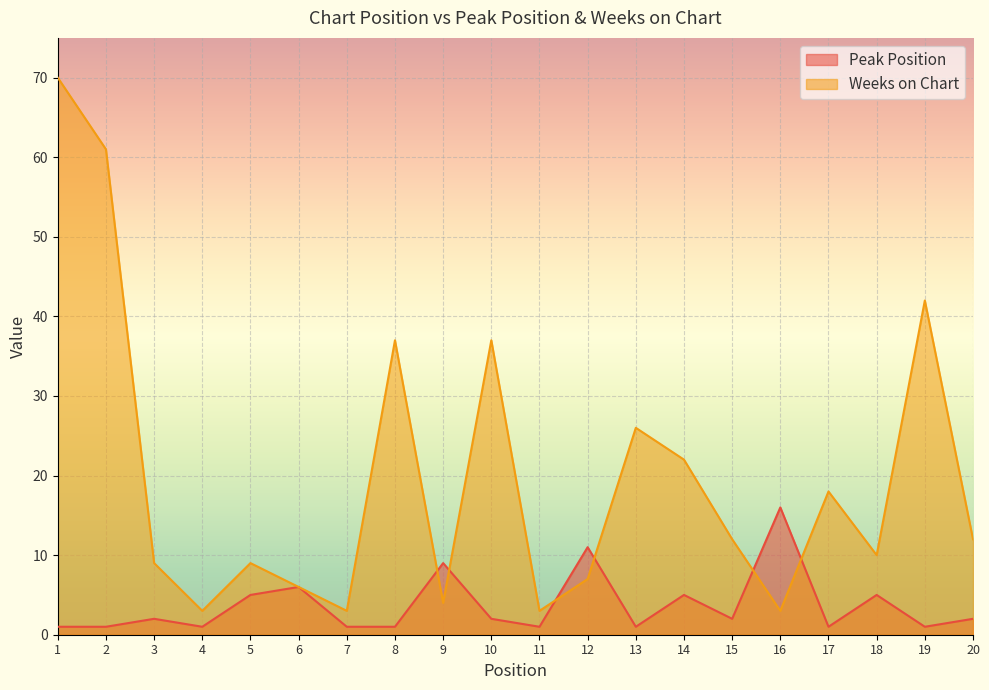

At 10, list the series in order from largest to smallest.

Weeks on Chart, Peak Position